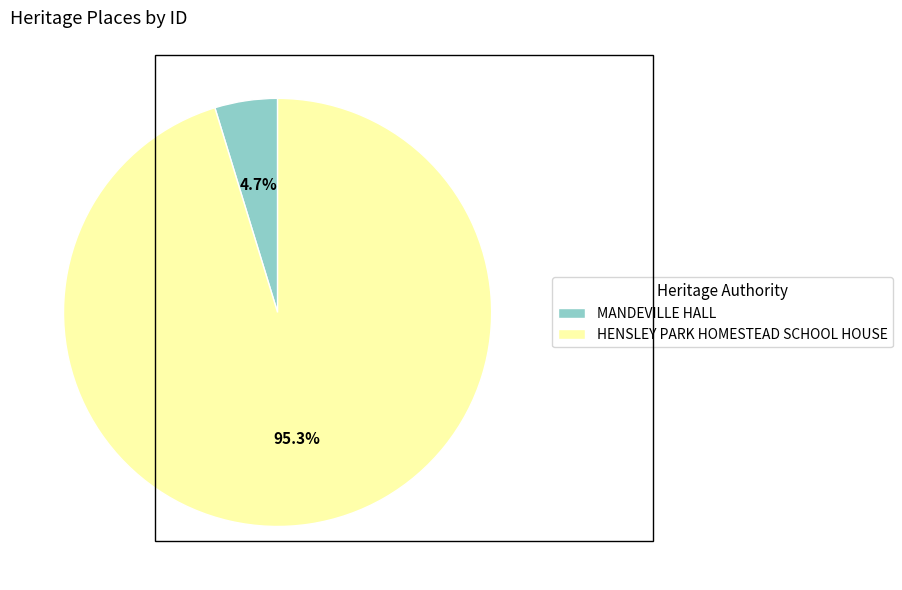

How many slices are in this pie chart?

2